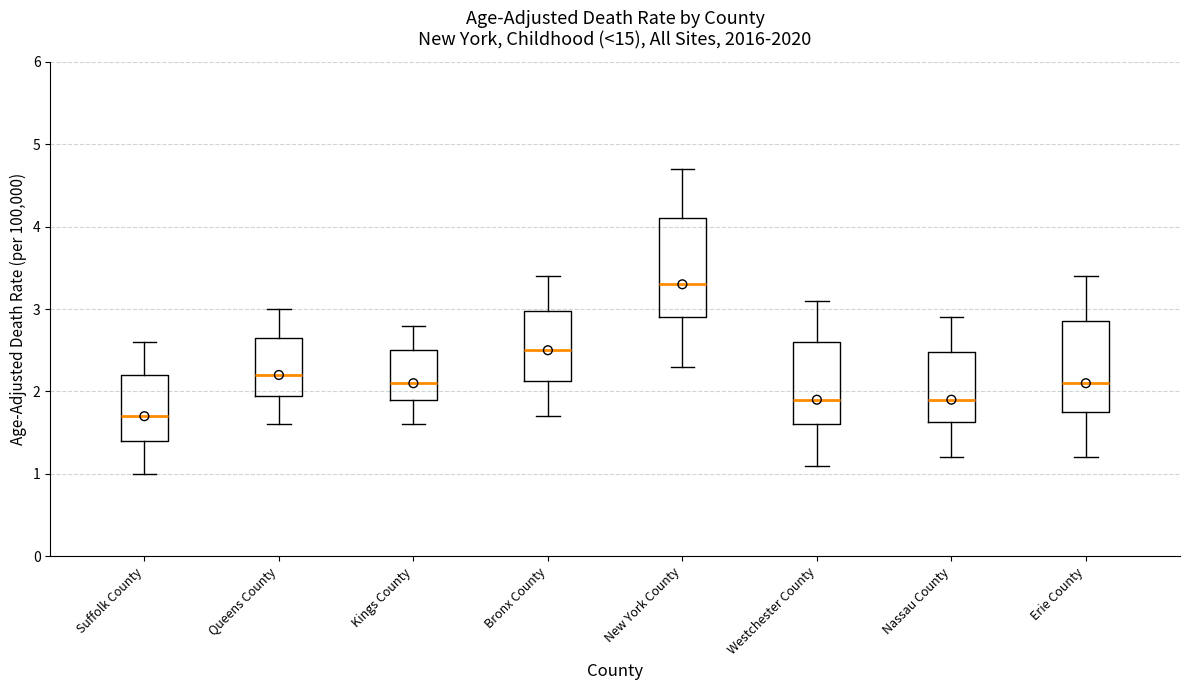

Reading left to right, read every box against the y-axis: the position of its median line, the range the box covers, and the ends of its whiskers. The values are not printed on the chart, so give them approximately, as read against the axis.

Suffolk County: median 1.7, box 1.4 to 2.2, whiskers 1.0 to 2.6
Queens County: median 2.2, box 2.0 to 2.7, whiskers 1.6 to 3.0
Kings County: median 2.1, box 1.9 to 2.5, whiskers 1.6 to 2.8
Bronx County: median 2.5, box 2.1 to 3.0, whiskers 1.7 to 3.4
New York County: median 3.3, box 2.9 to 4.1, whiskers 2.3 to 4.7
Westchester County: median 1.9, box 1.6 to 2.6, whiskers 1.1 to 3.1
Nassau County: median 1.9, box 1.6 to 2.5, whiskers 1.2 to 2.9
Erie County: median 2.1, box 1.8 to 2.9, whiskers 1.2 to 3.4